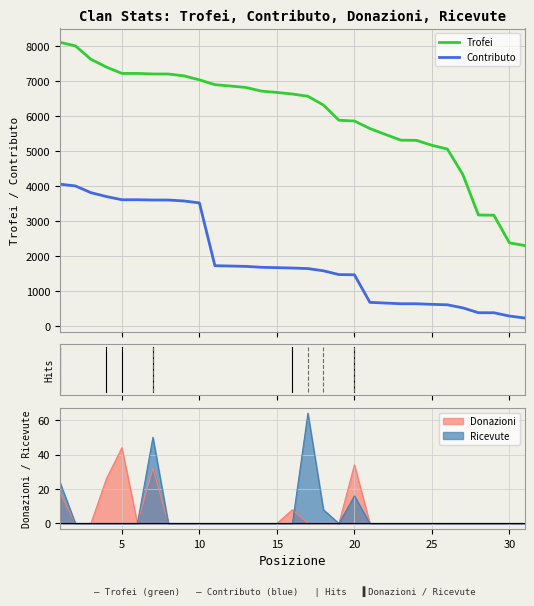

What is the greatest value displayed?

8102